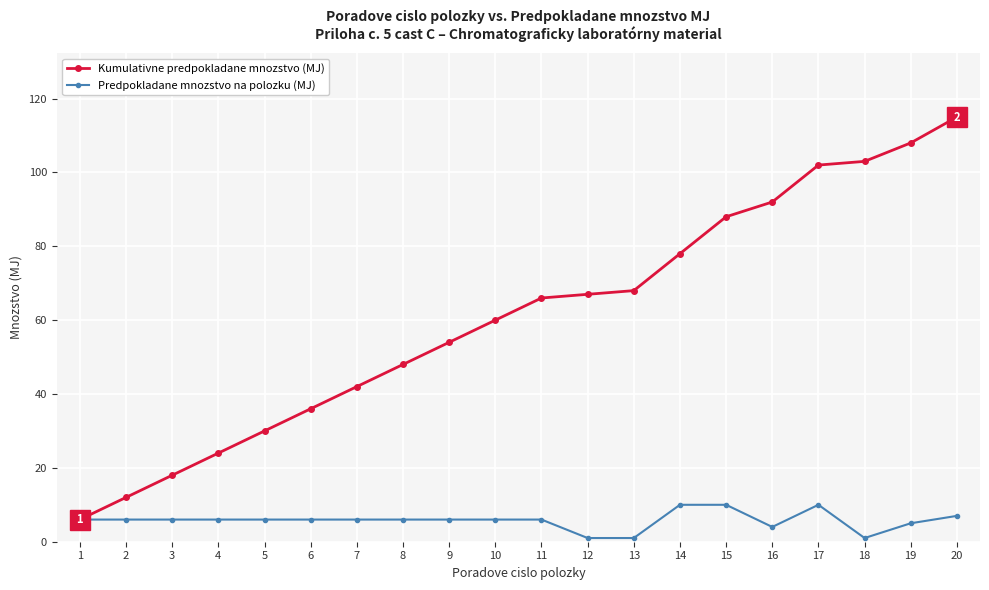

The Kumulativne predpokladane mnozstvo (MJ) series shows 14 at 5. True or false?

False